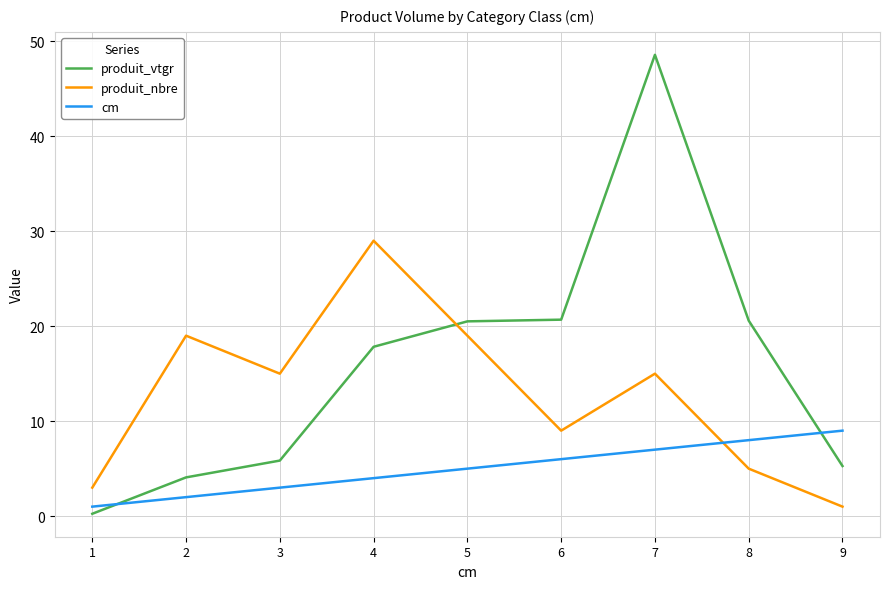

Is it true that produit_nbre equals 5.9 at 2?

False